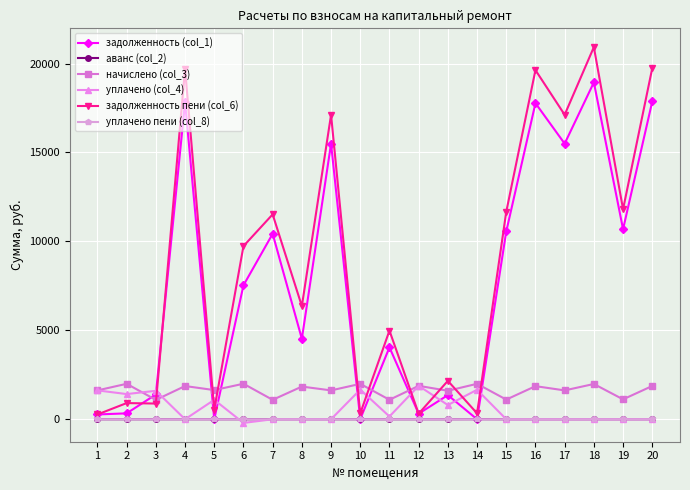

True or false: начислено (col_3) and уплачено пени (col_8) intersect in this chart.

False